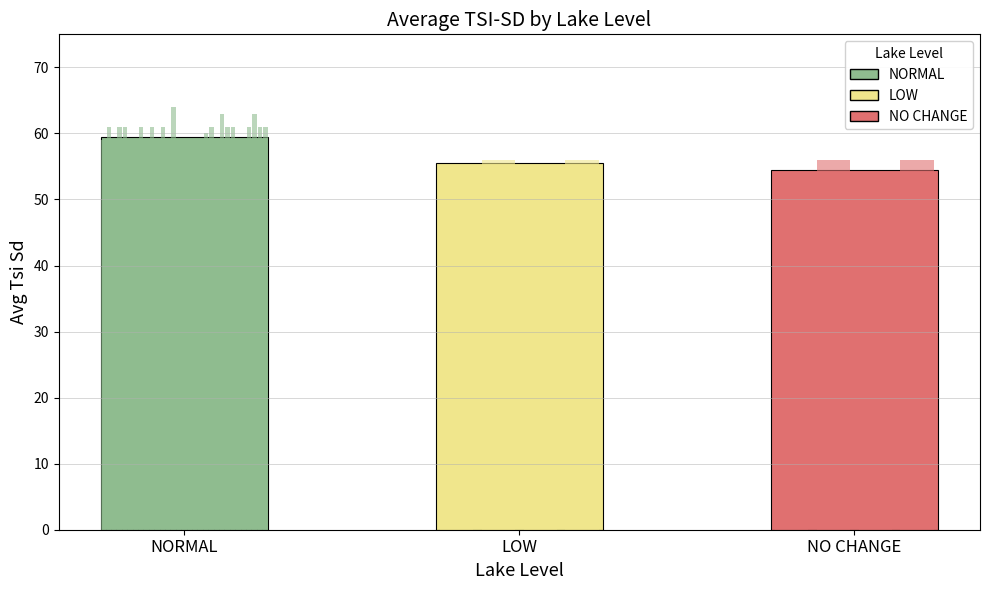

What are all the series names shown in the legend?

NORMAL, LOW, NO CHANGE